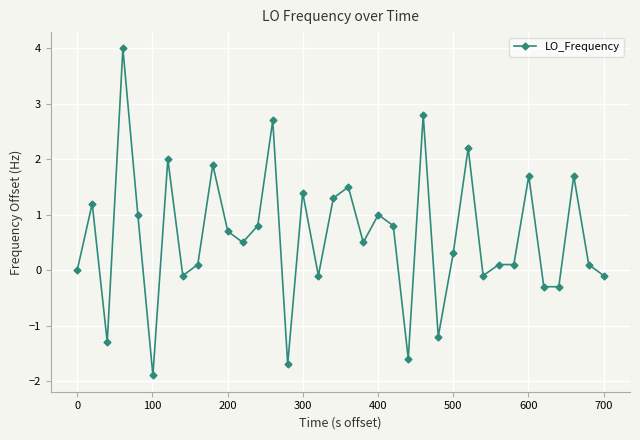

Is this an area chart (filled region under the line)?

No